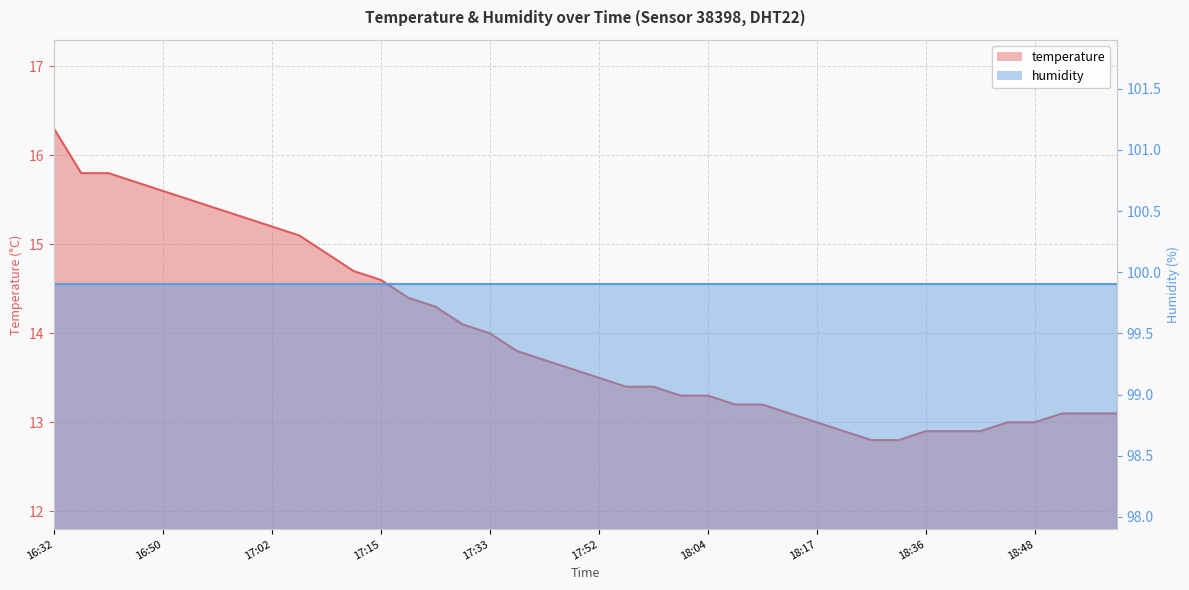

Reading right to left, transcribe all the data shown in this chart.

13.1	13.1	13.1	13.0	13.0	12.9	12.9	12.9	12.8	12.8	12.9	13.0	13.1	13.2	13.2	13.3	13.3	13.4	13.4	13.5	13.6	13.7	13.8	14.0	14.1	14.3	14.4	14.6	14.7	14.9	15.1	15.2	15.3	15.4	15.5	15.6	15.7	15.8	15.8	16.3